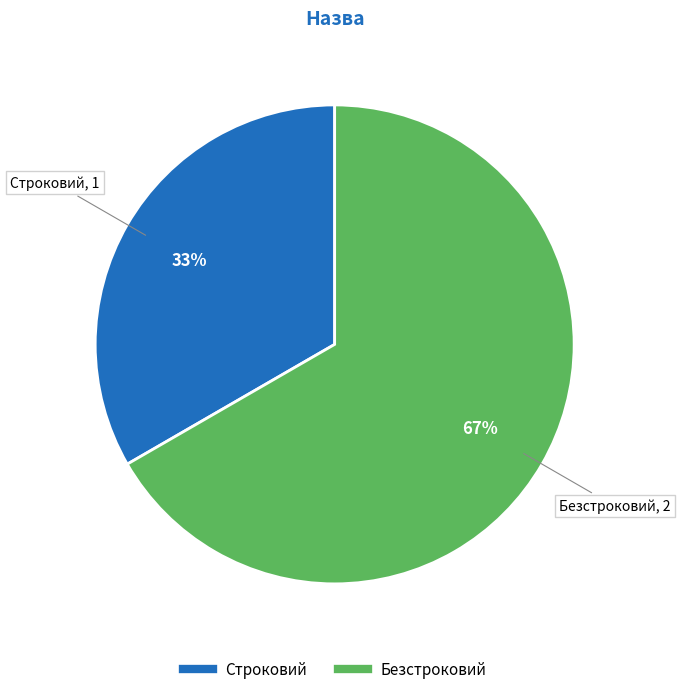

To the nearest percent, what portion does Безстроковий represent?

67%